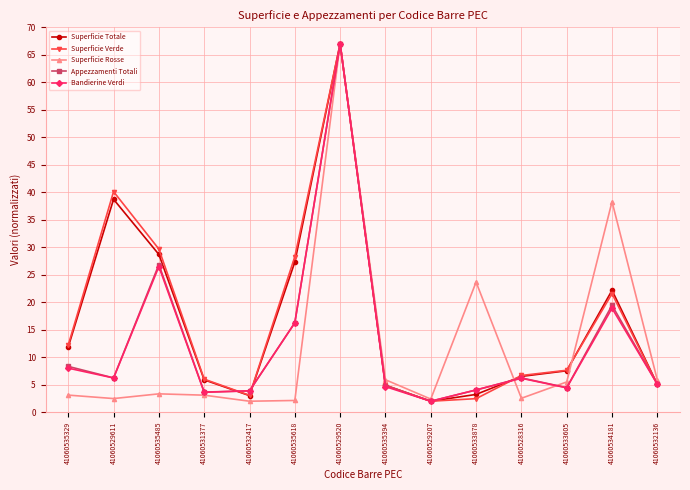

The Bandierine Verdi series shows 67.0 at 41060529520. True or false?

True